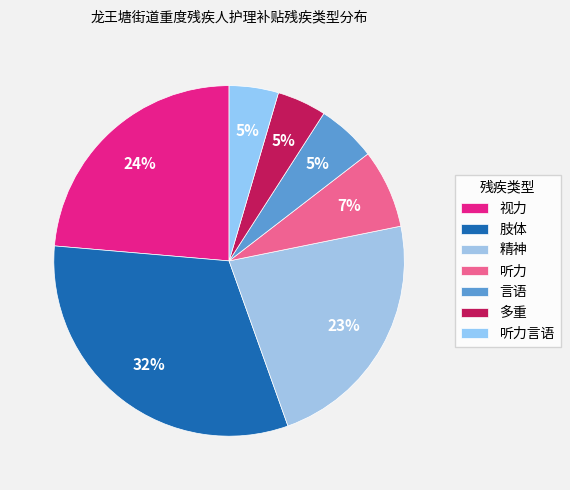

What is the ratio of the value at 肢体 to the value at 多重?

7.0